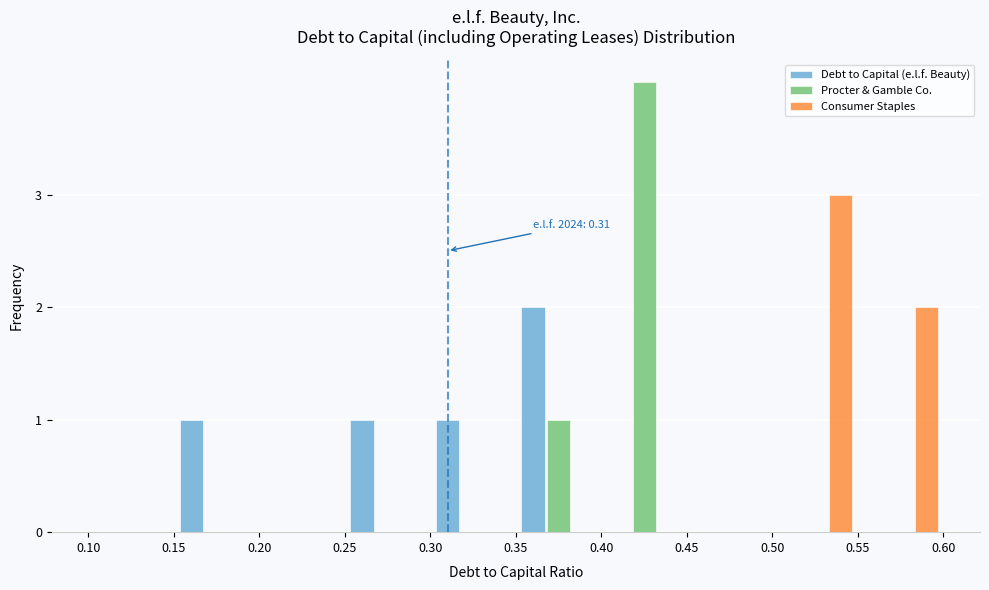

In the Debt to Capital (e.l.f. Beauty) series, which range on the x-axis has the tallest bar?

0.35 to 0.40